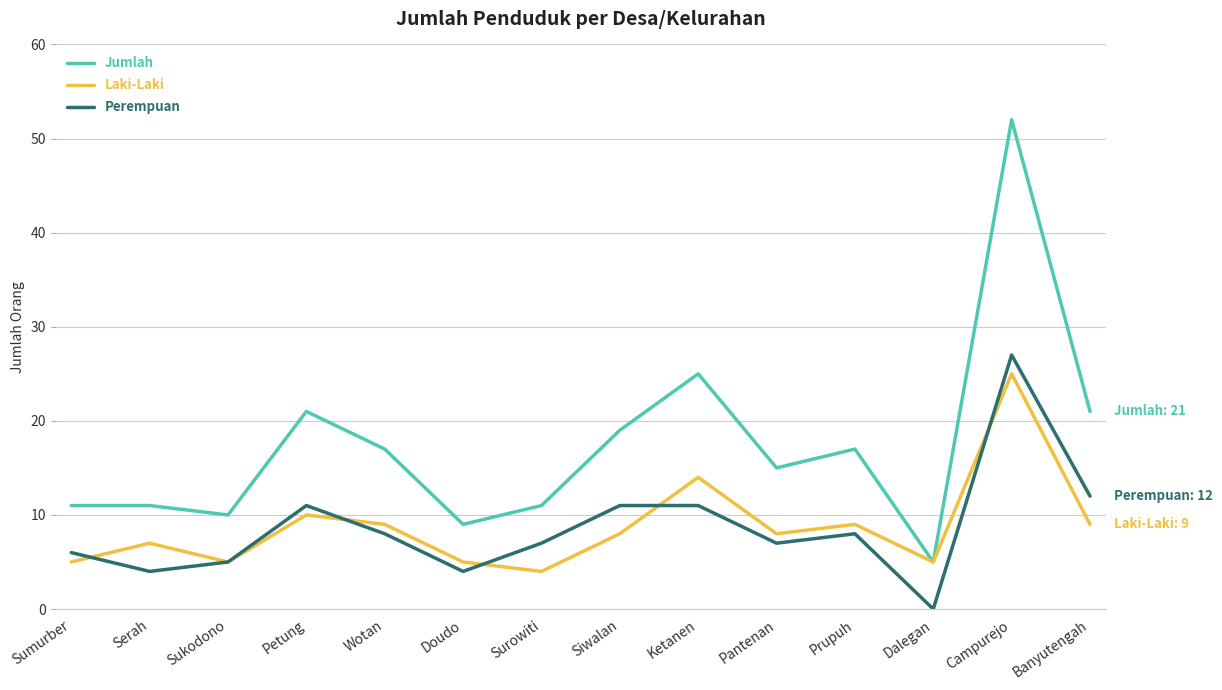

What is the difference between the maximum and minimum values in the Jumlah series?

47